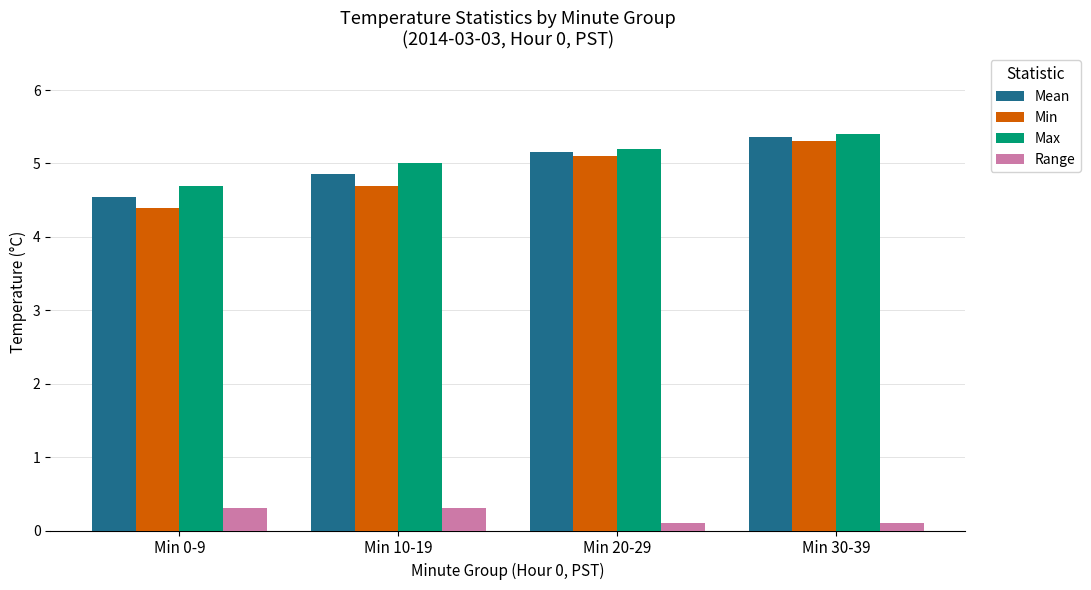

What is the difference between the Min values at Min 10-19 and Min 0-9?

0.3